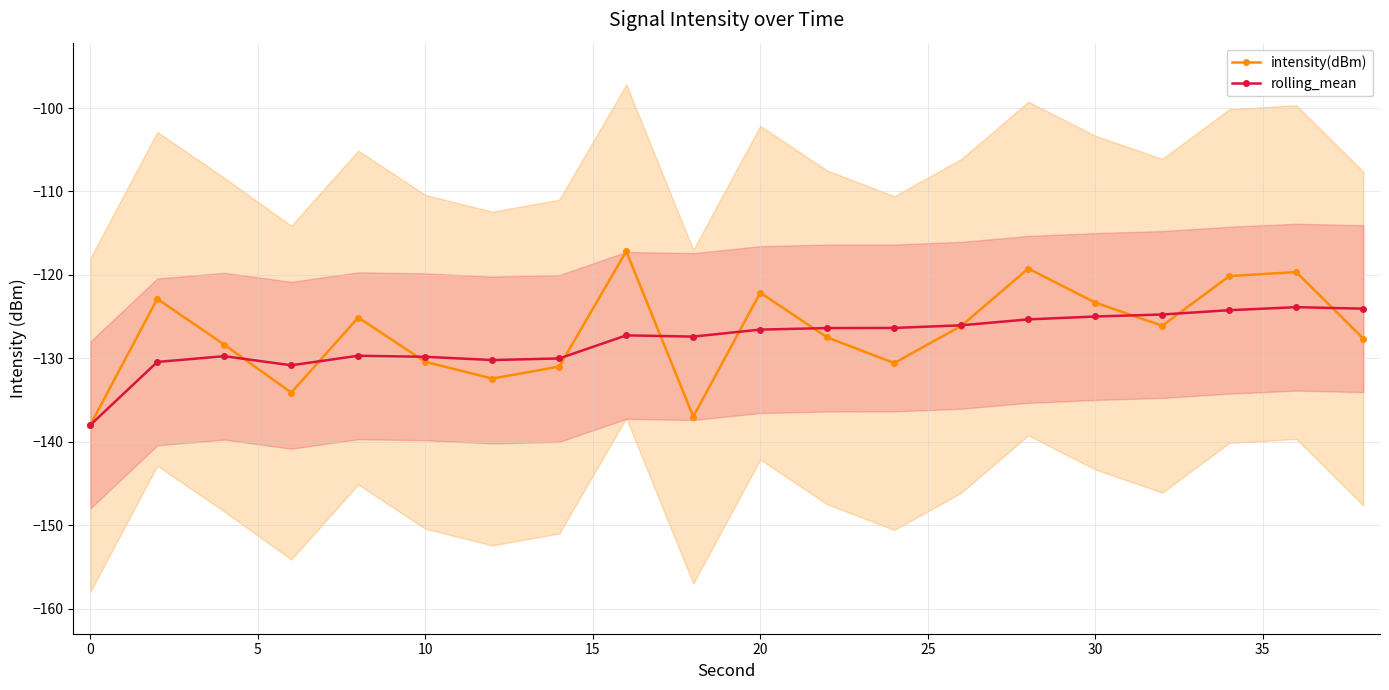

Count the number of data series in this chart.

2